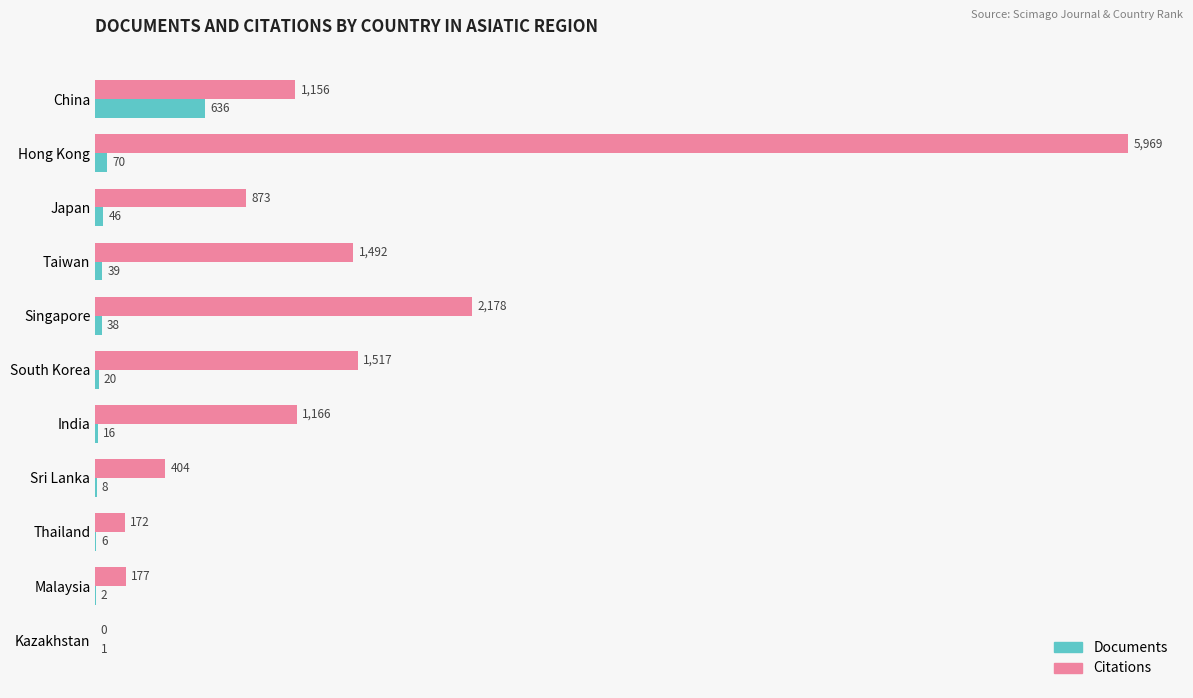

What is the sum of the Documents values at Sri Lanka and Japan?

54